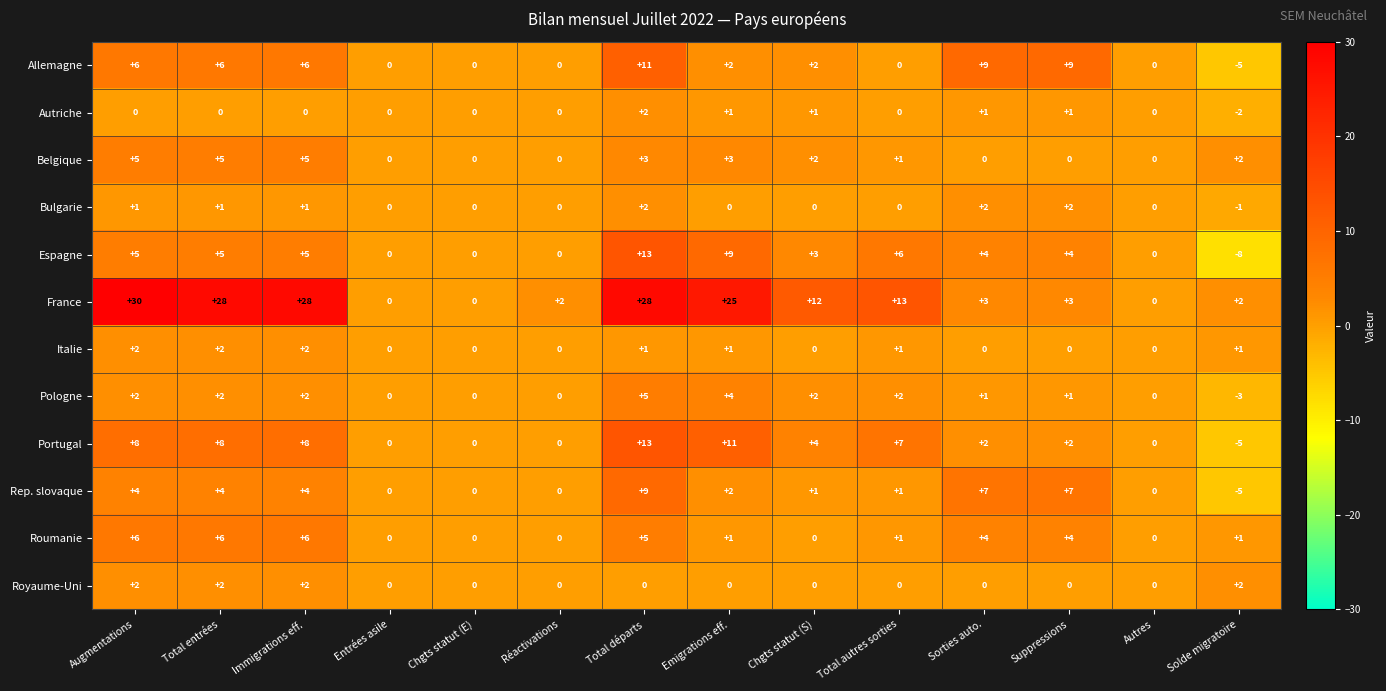

The Roumanie series shows 2 at Emigrations eff.. True or false?

False